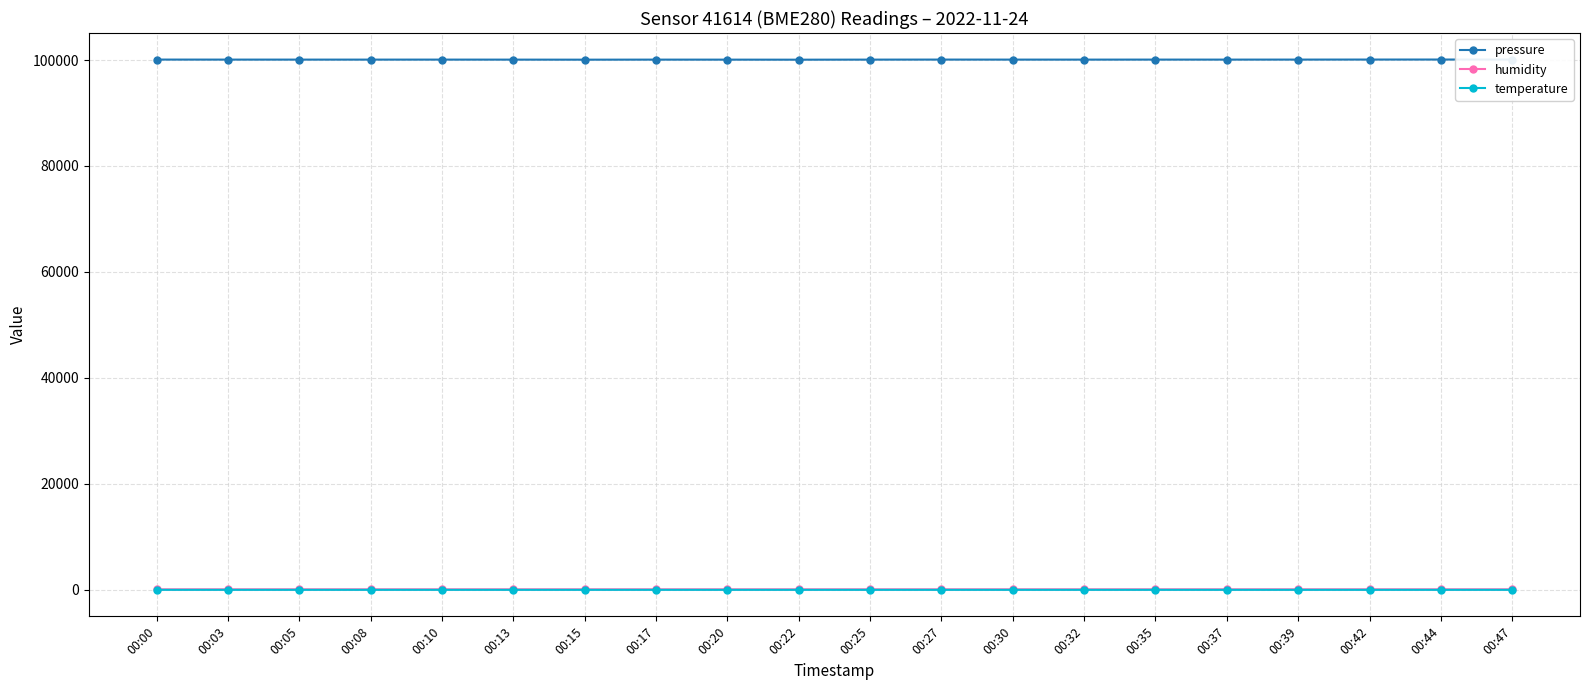

True or false: humidity has more than 2 interior local peaks.

True